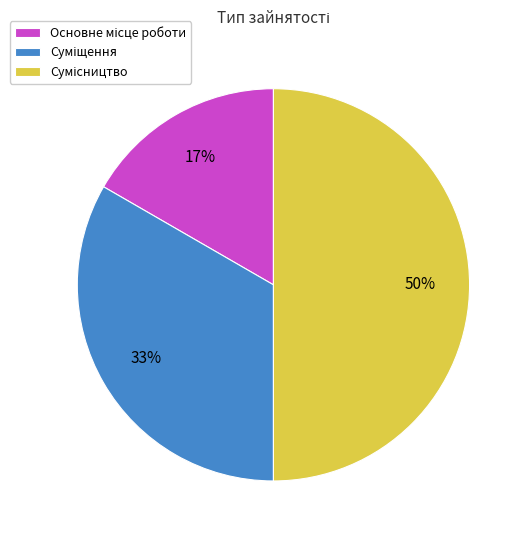

To the nearest percent, what is the difference between the largest and smallest slice percentages?

33%